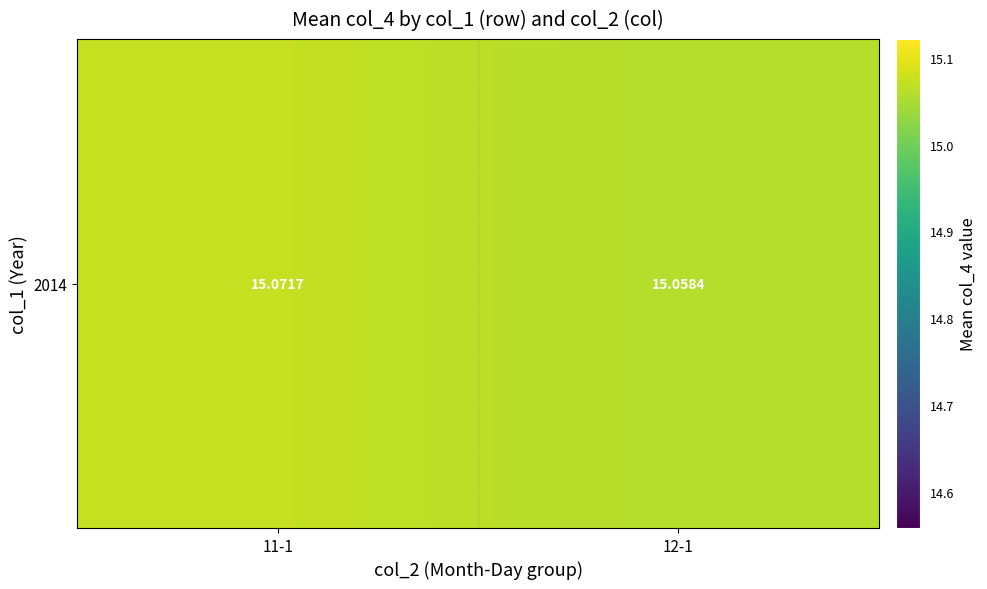

At which label is the value closest to 15?

12-1